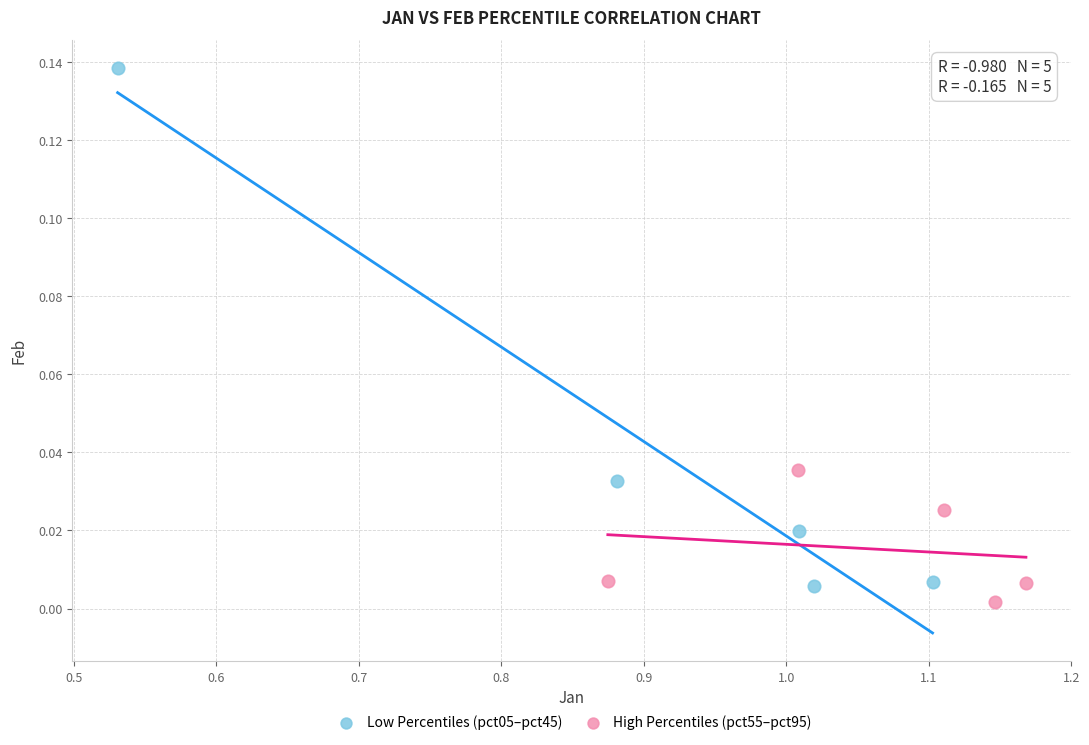

Which series has the largest Y range (max minus min)?

Low Percentiles (pct05–pct45)